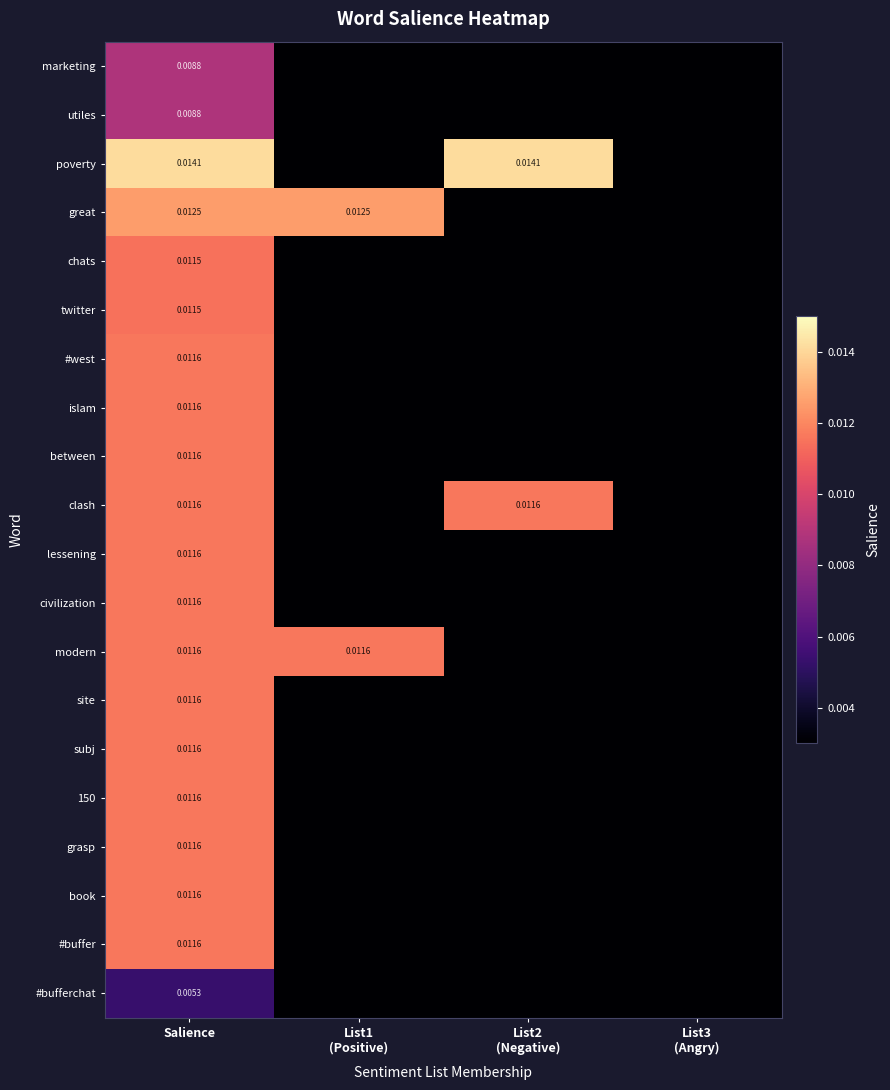

Is the value of chats at Salience greater than the value of between at Salience?

No